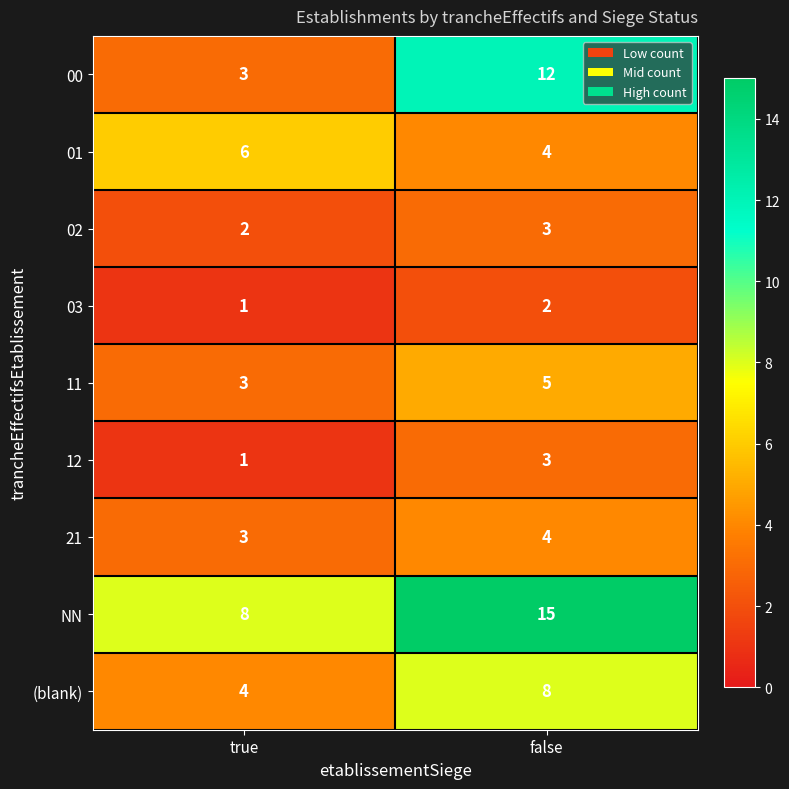

Is it true that 02 equals 2 at true?

True